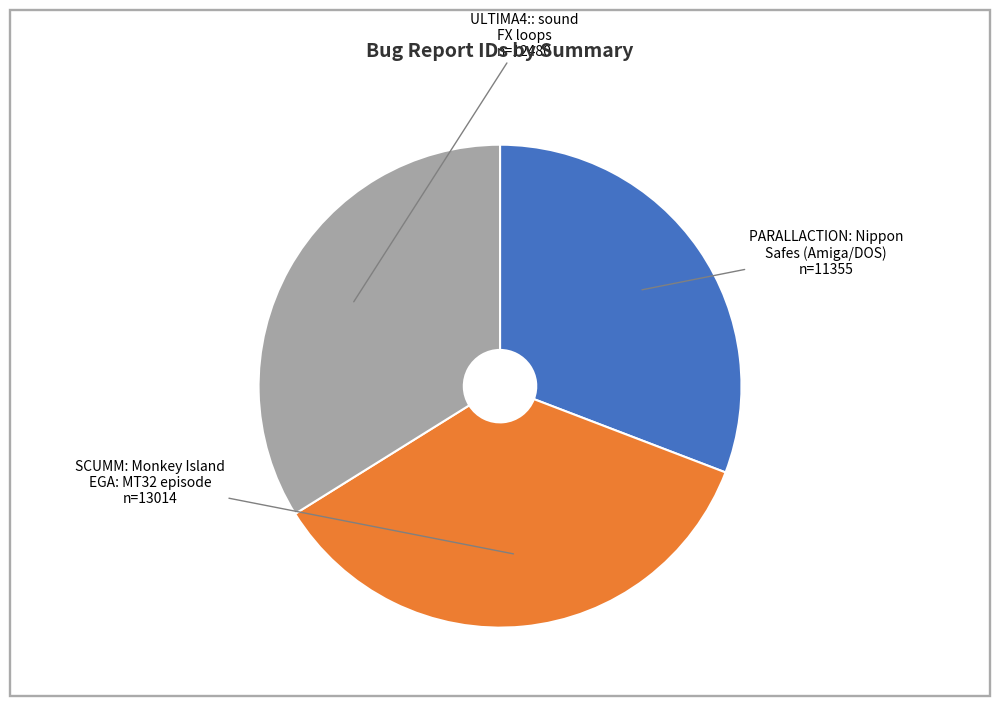

Does any single category account for the majority?

No